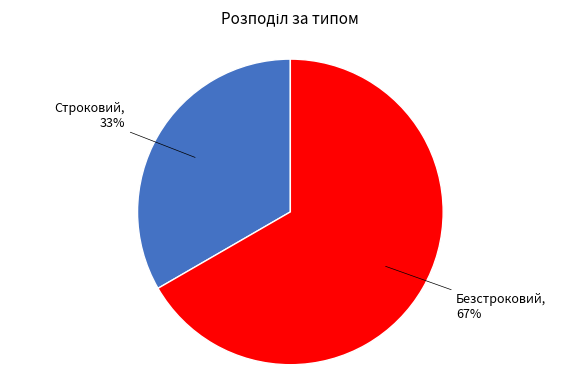

To the nearest percent, what is the average slice percentage?

50%